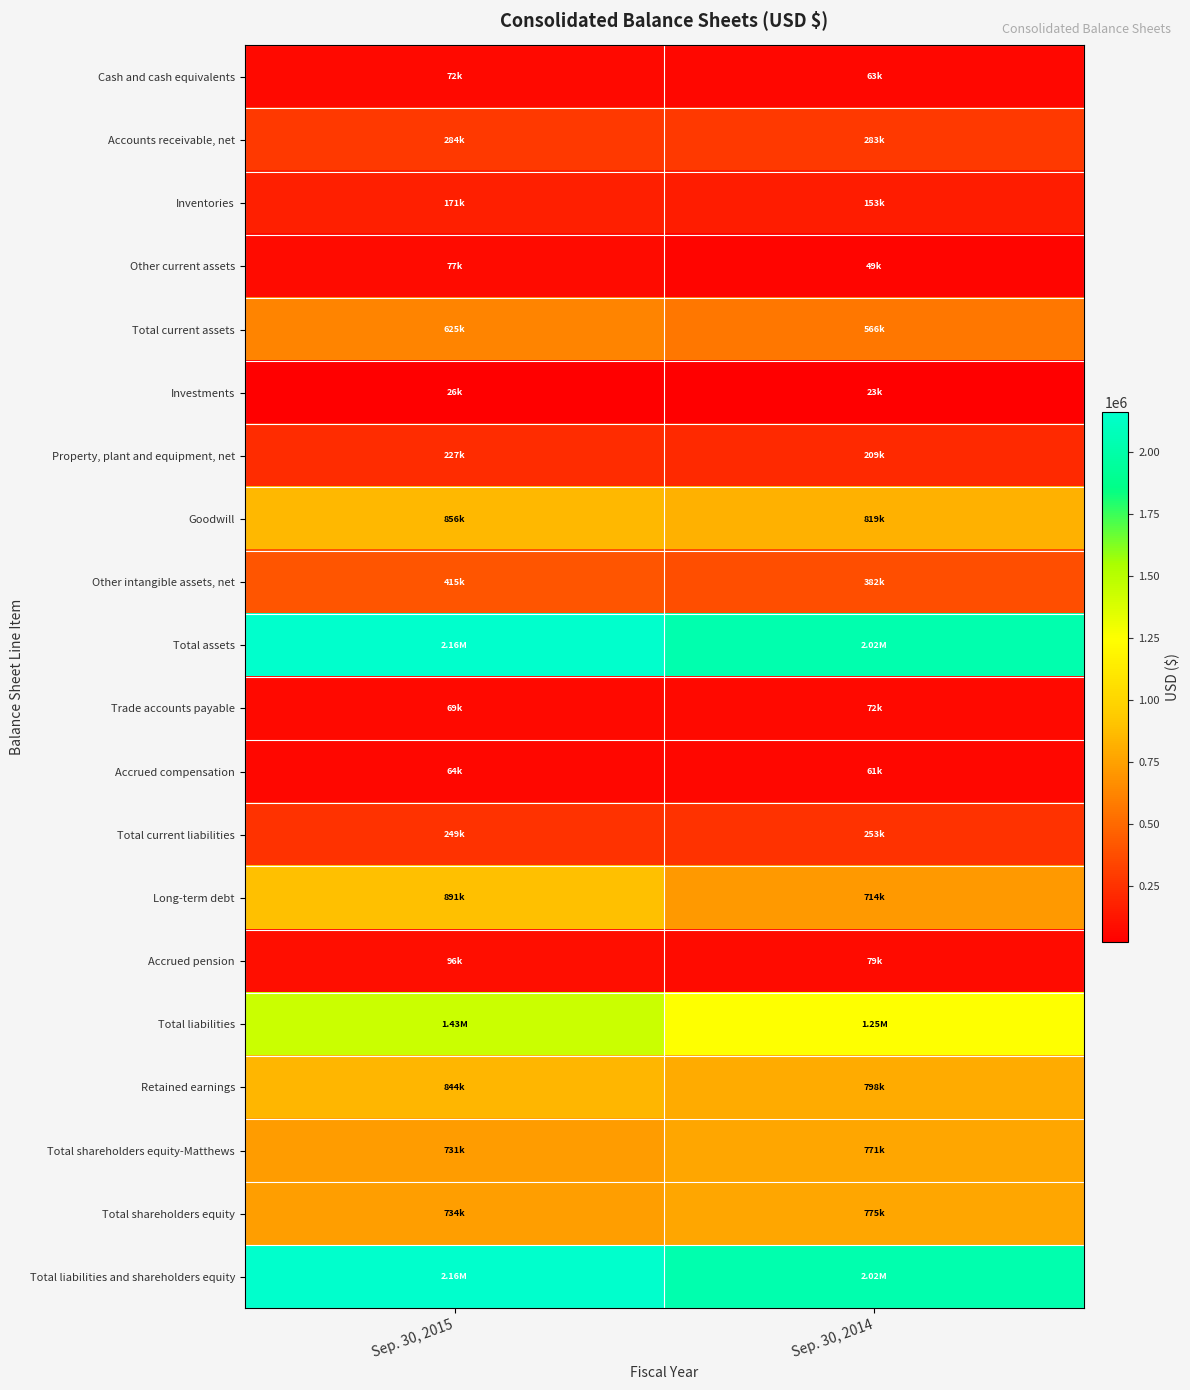

Between Sep. 30, 2014 and Sep. 30, 2015, which is larger?

Sep. 30, 2015